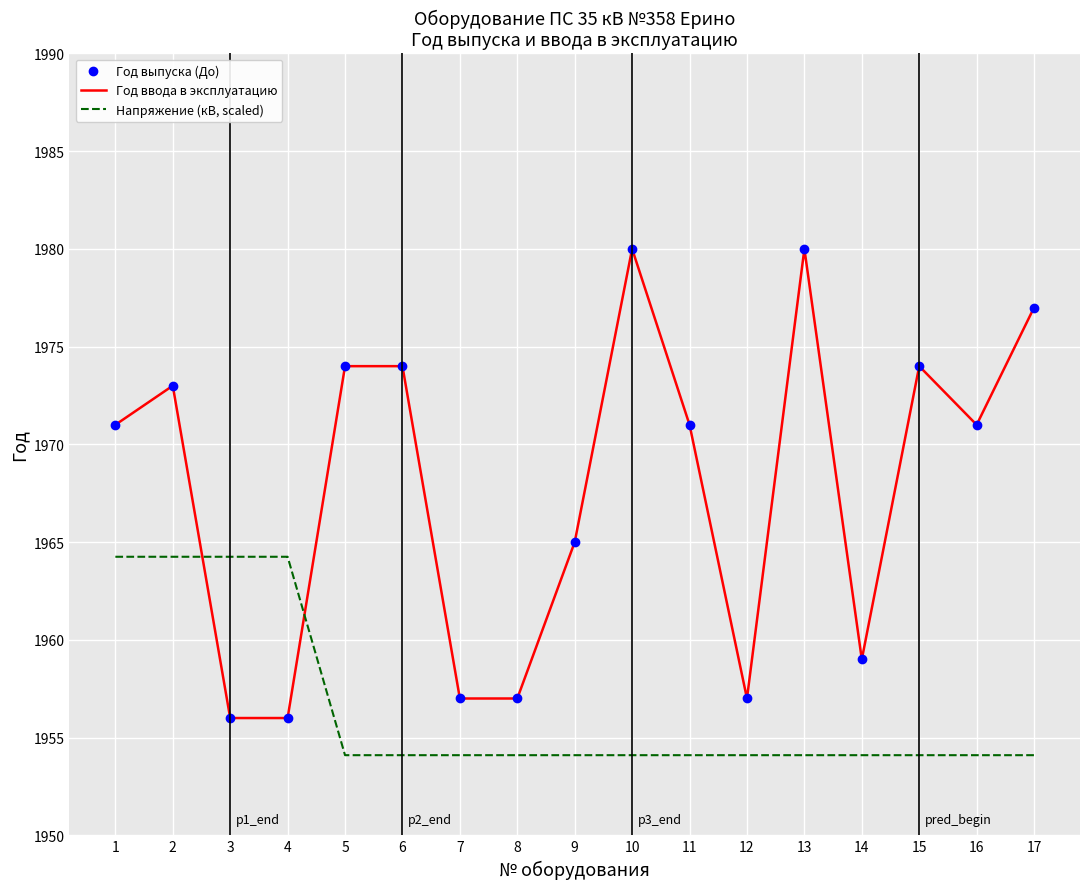

The Напряжение (кВ, scaled) series shows 2874.5 at 5. True or false?

False